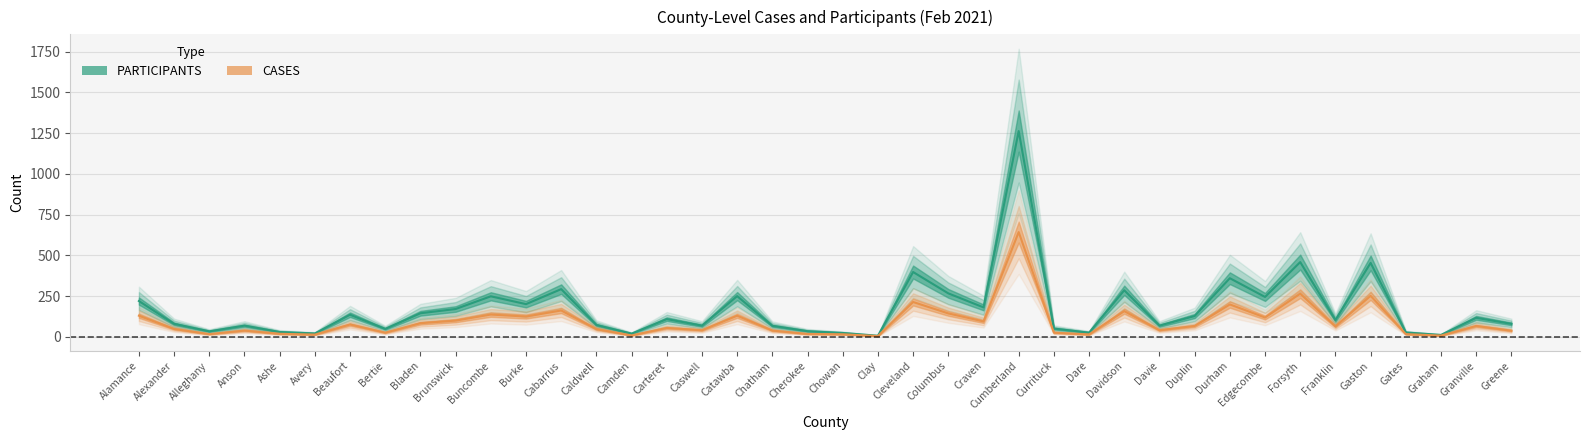

True or false: PARTICIPANTS and CASES intersect in this chart.

False